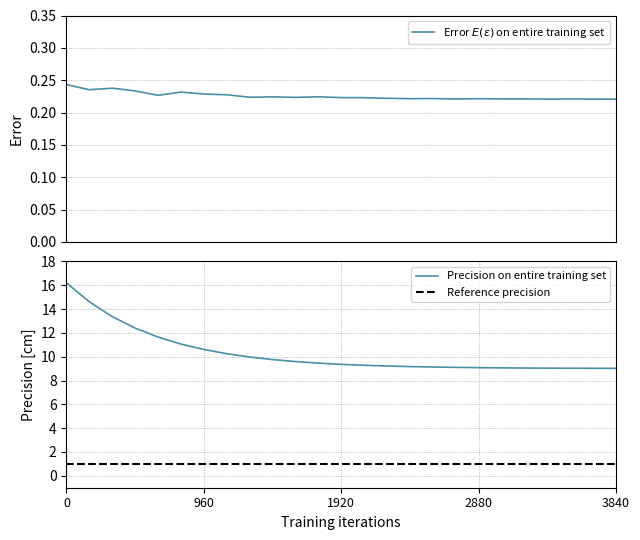

The Precision on entire training set series shows 9.1 at 2880. True or false?

True